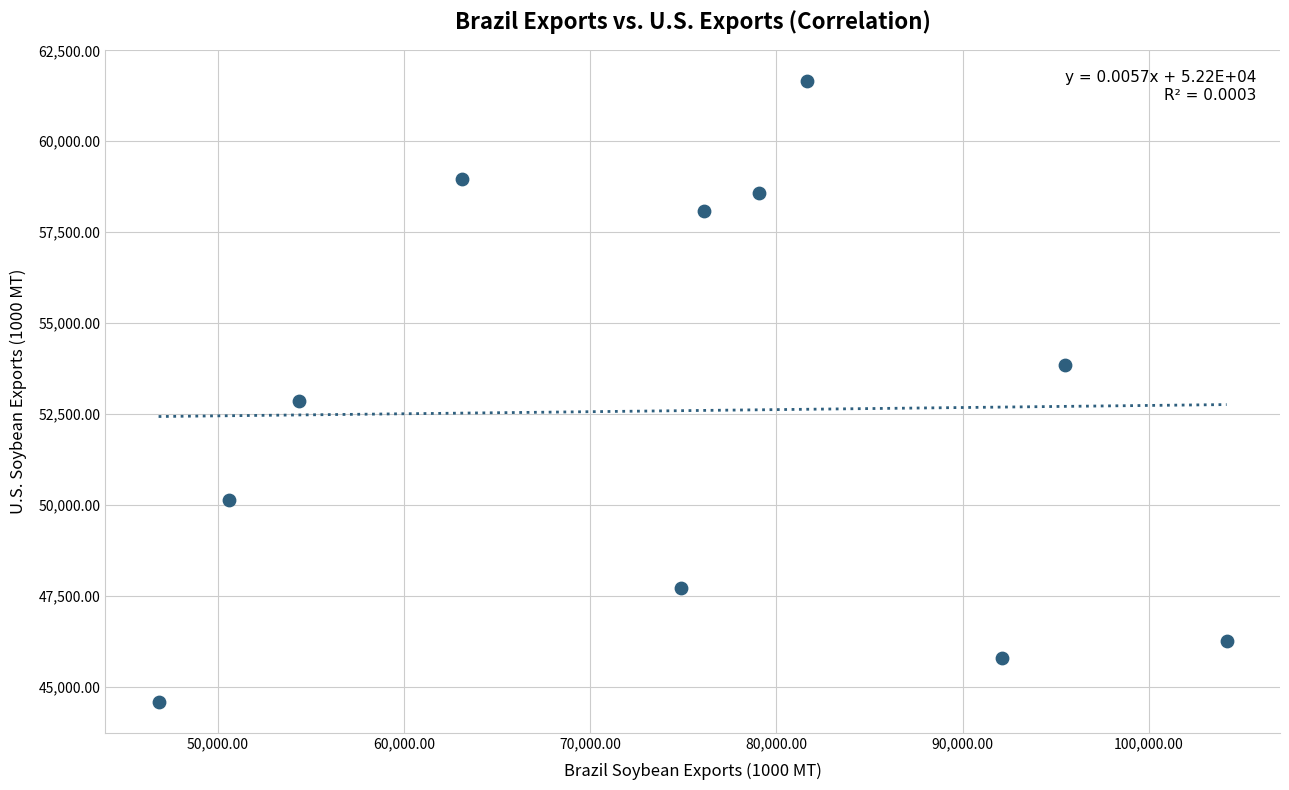

What Y value in the scatter plot is closest to 53129?

52869